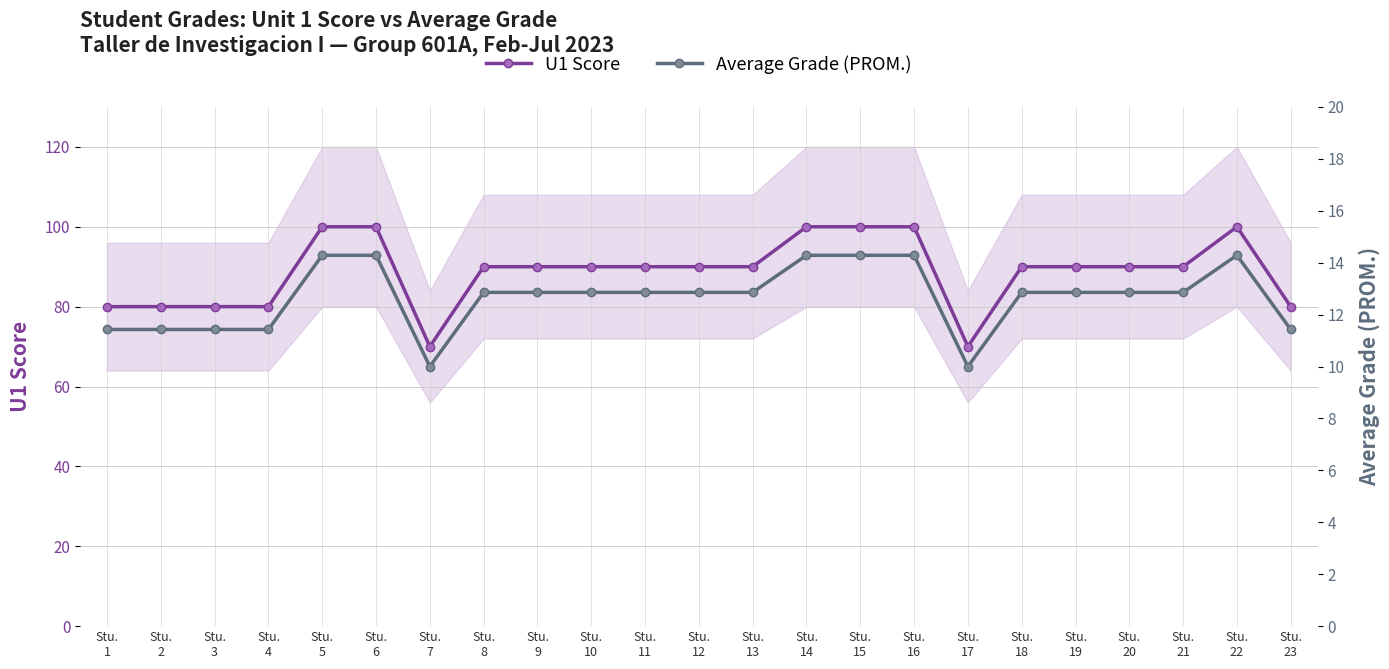

What is the sum of all Average Grade (PROM.) values?

291.4